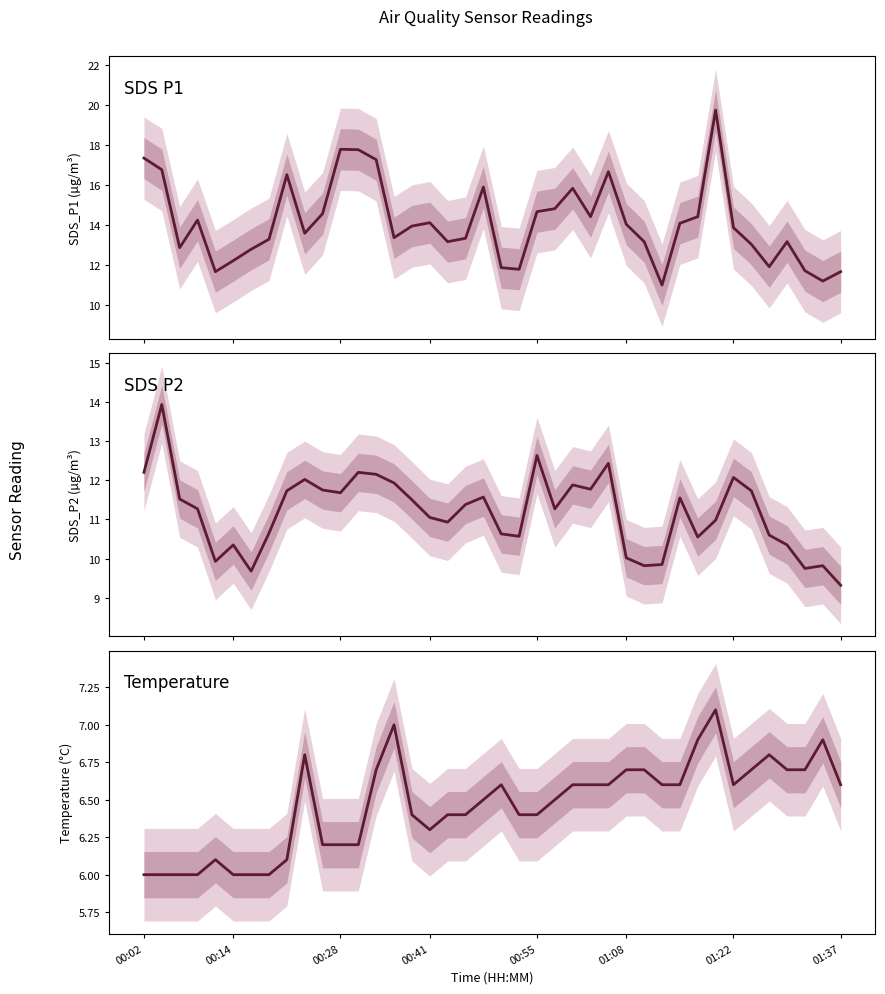

What are all the series names shown in the legend?

SDS P1, SDS P2, Temperature